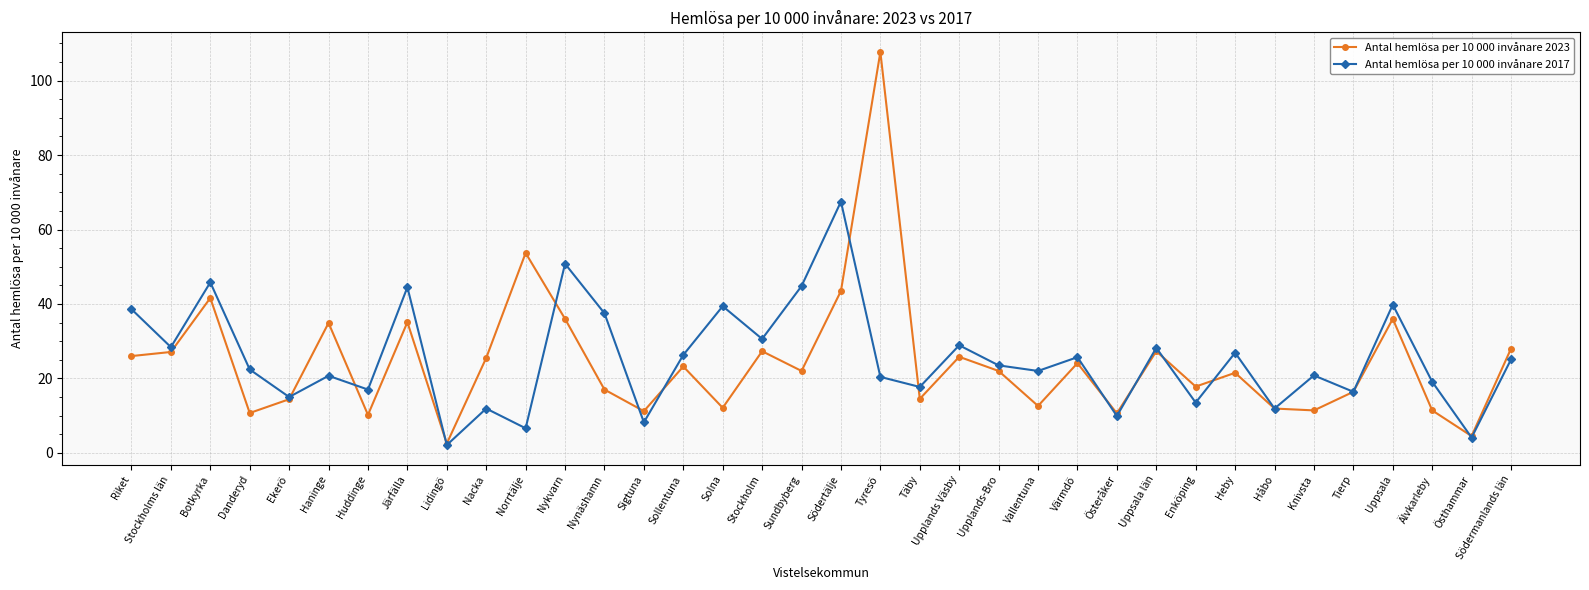

The value of Antal hemlösa per 10 000 invånare 2023 at Tyresö is 107.7. True or false?

True